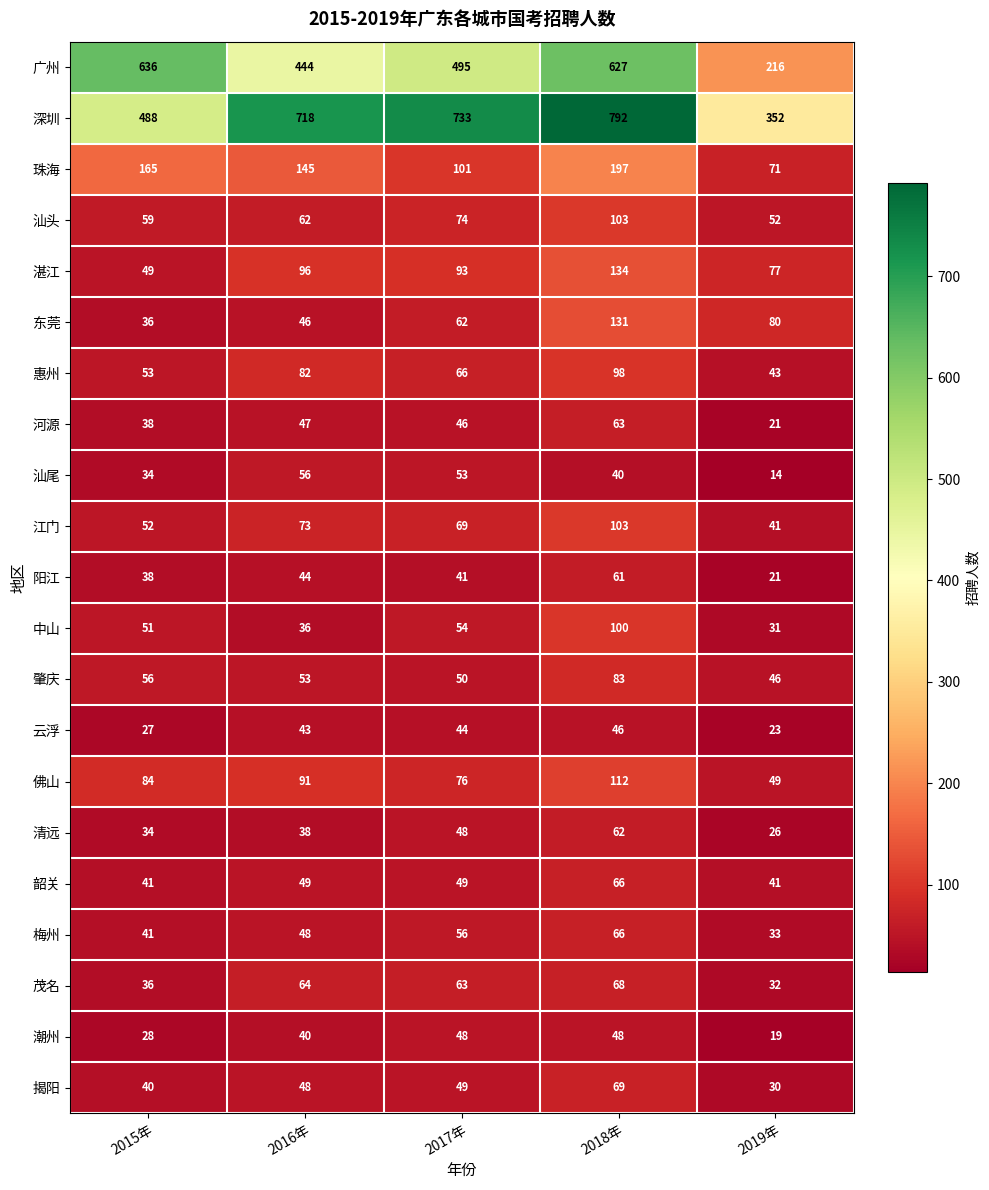

Is the value of 广州 at 2016年 greater than the value of 云浮 at 2017年?

Yes